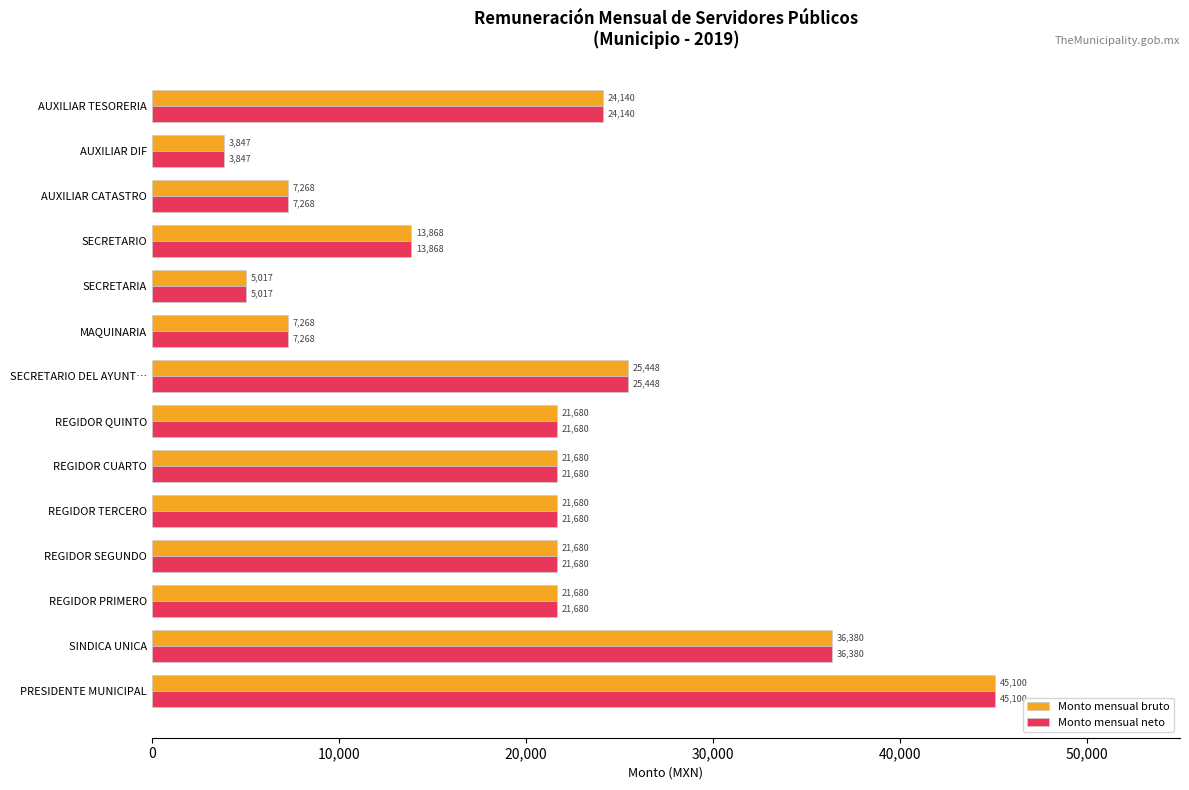

What are all the series names shown in the legend?

Monto mensual bruto, Monto mensual neto